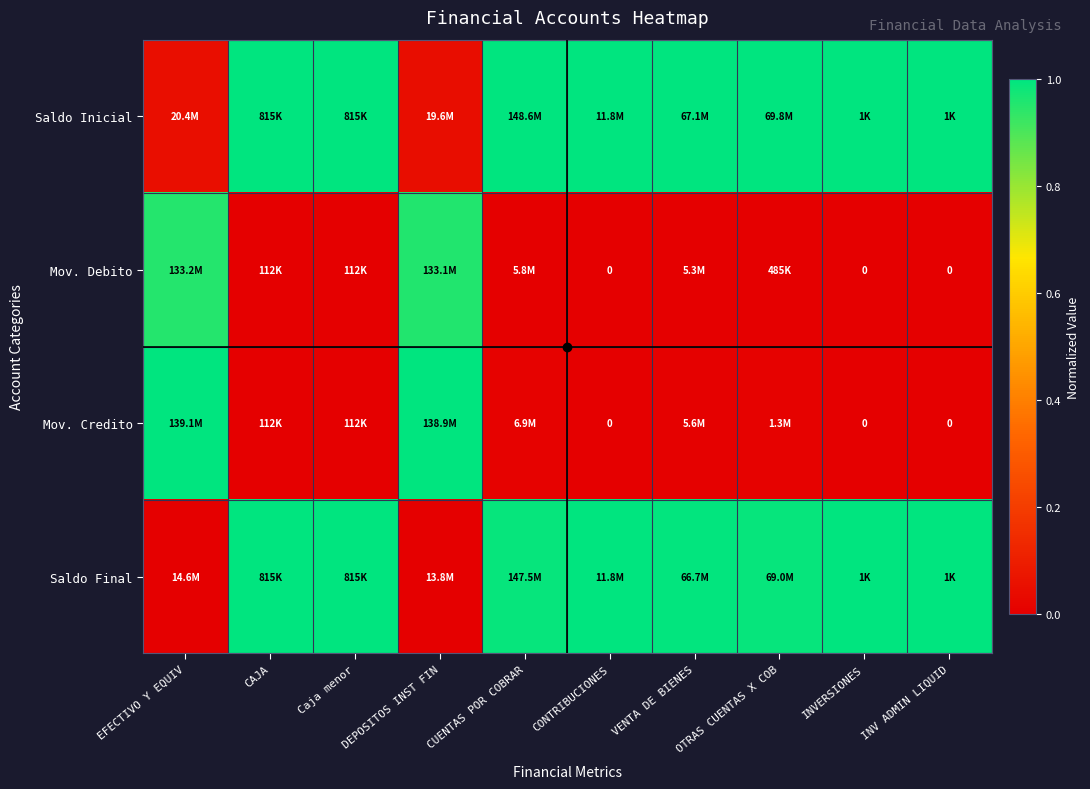

List the labels in order of Saldo Inicial value, smallest first.

DEPOSITOS INST FIN, EFECTIVO Y EQUIV, CAJA, Caja menor, CUENTAS POR COBRAR, CONTRIBUCIONES, VENTA DE BIENES, OTRAS CUENTAS X COB, INVERSIONES, INV ADMIN LIQUID